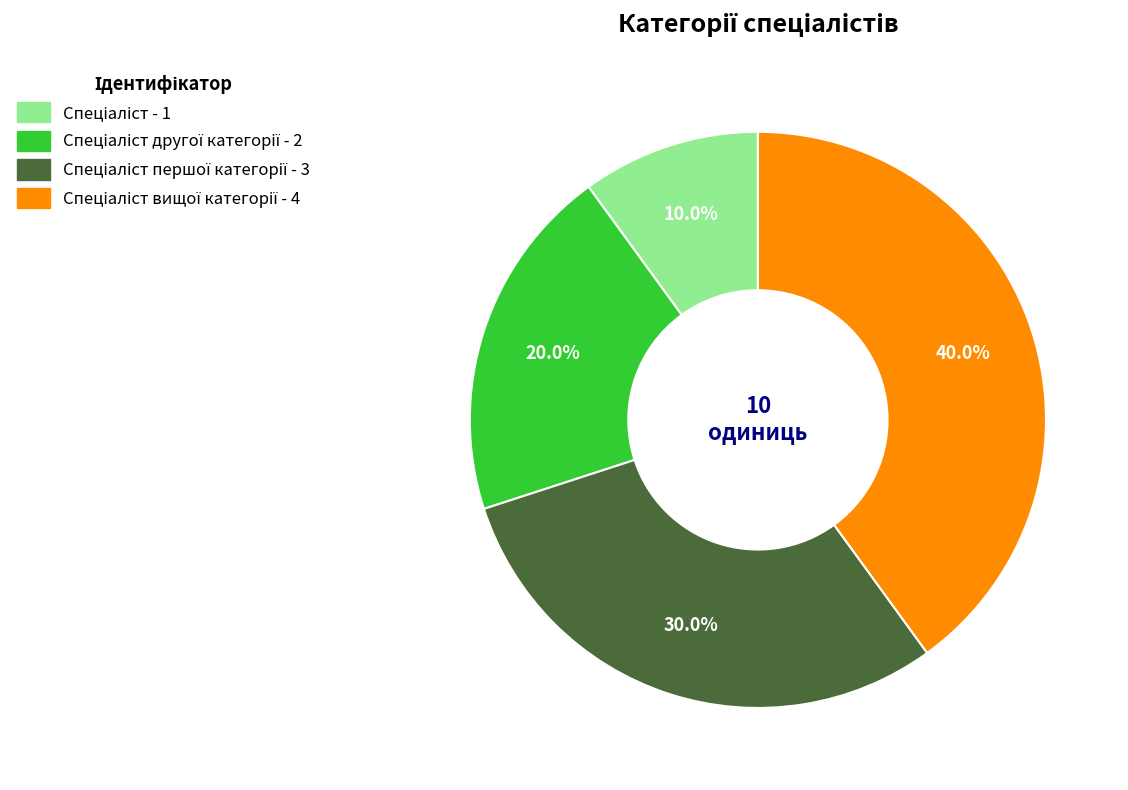

Does any single category account for the majority?

No